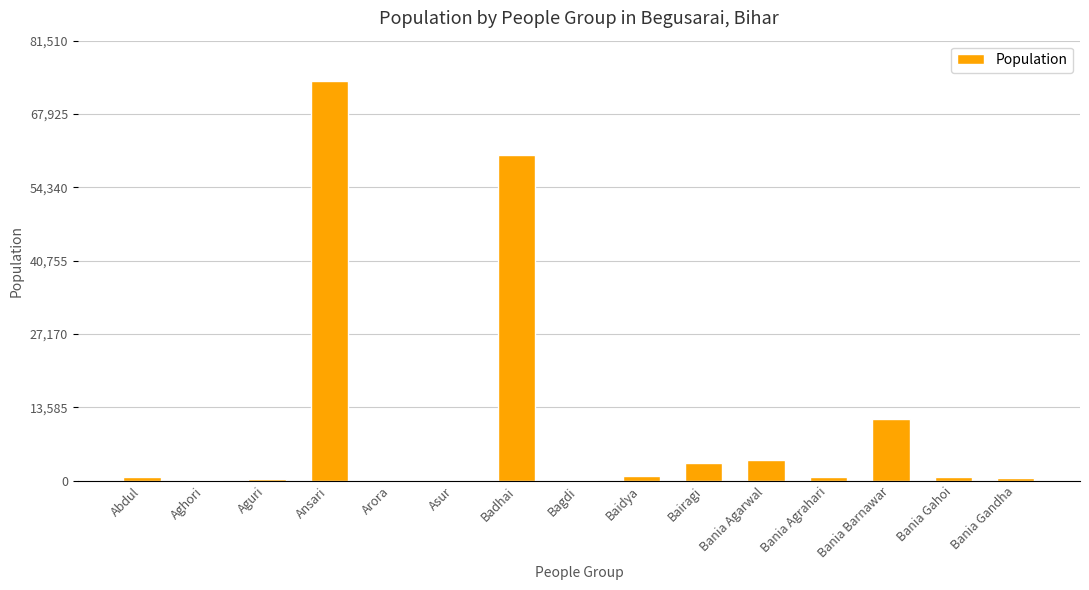

What is the maximum value shown in the chart?

74100